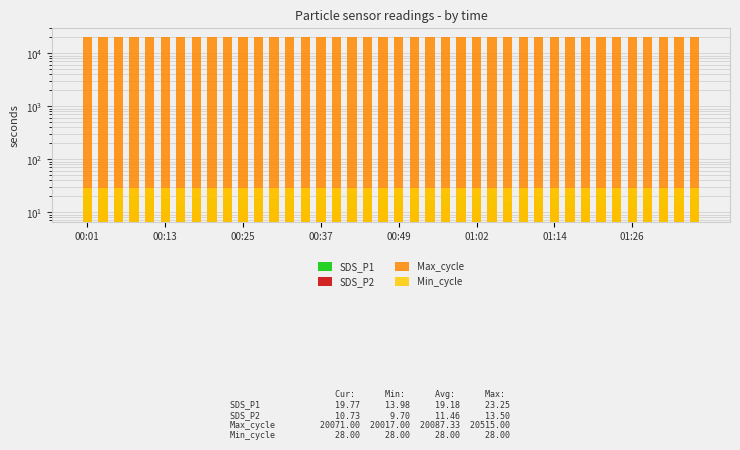

What is the value of the Max_cycle bar at the 31st from the left?

20032.0